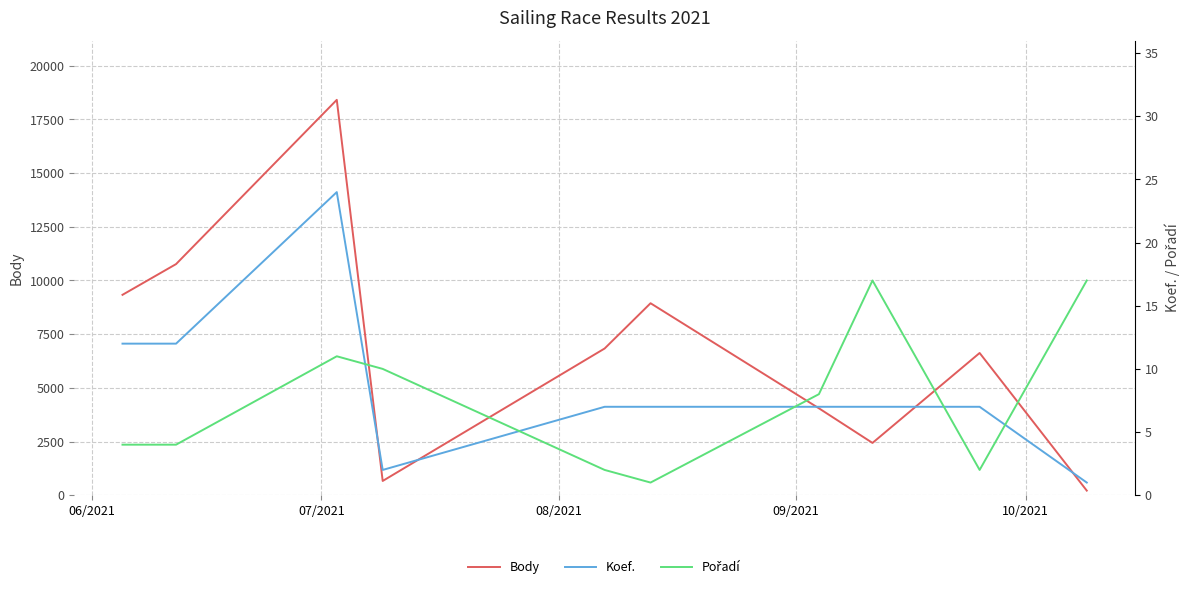

Which series has the largest range (max minus min)?

Body